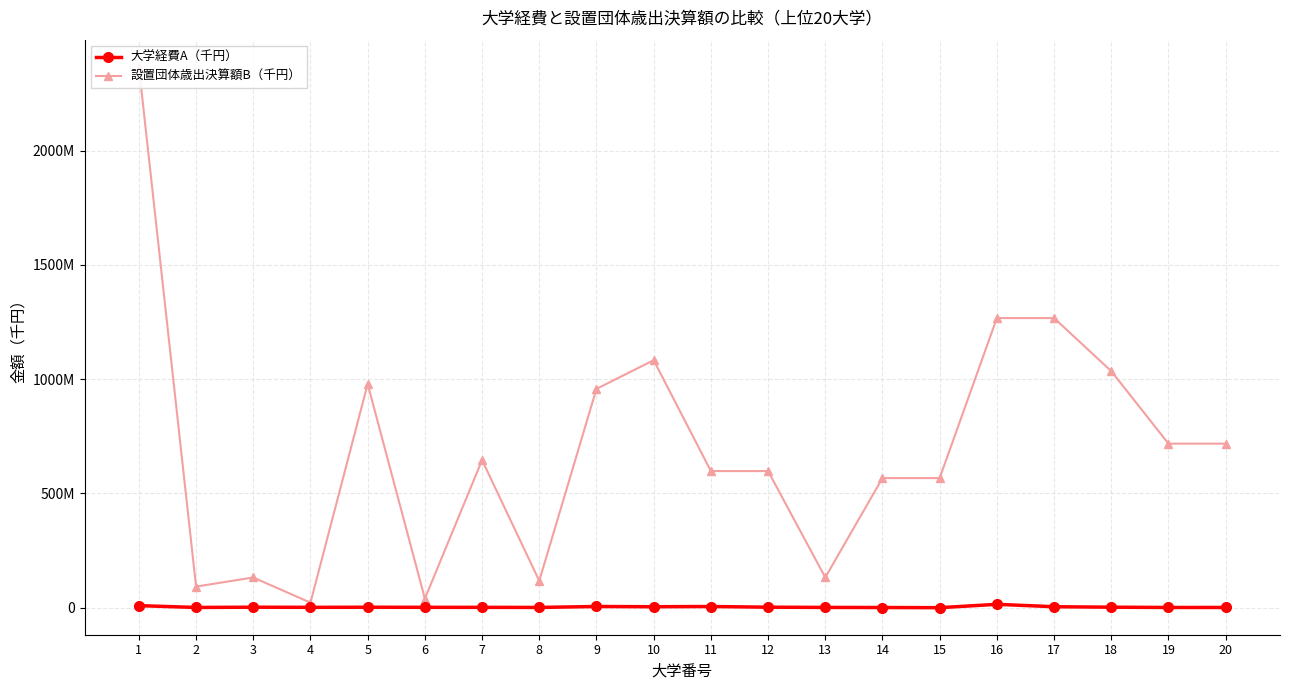

True or false: 設置団体歳出決算額B（千円） and 大学経費A（千円） intersect in this chart.

False